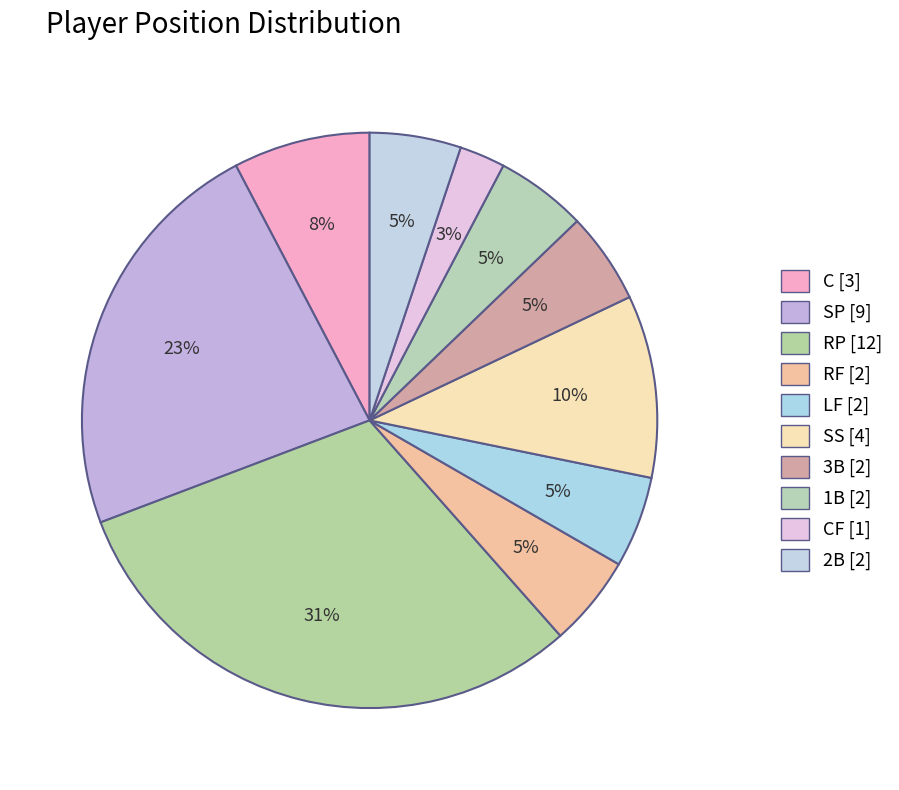

Is there a majority slice in this chart?

No